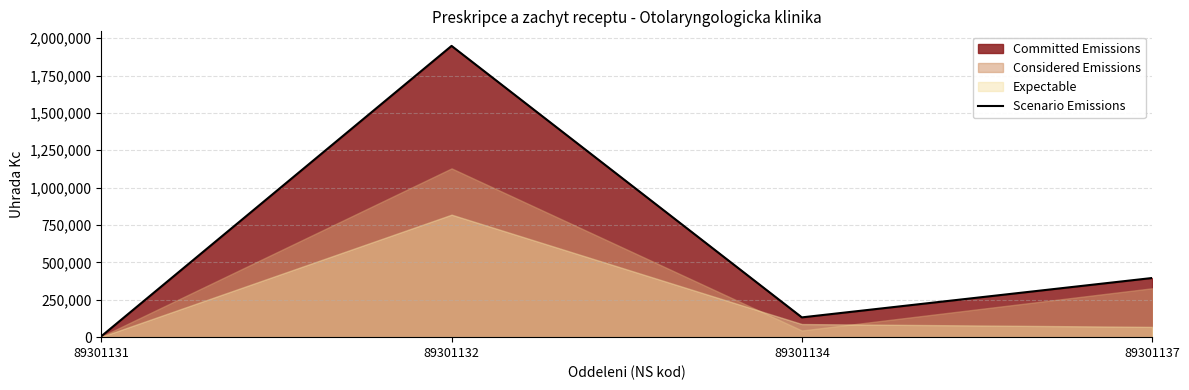

What is the minimum value shown in the chart?

5995.8